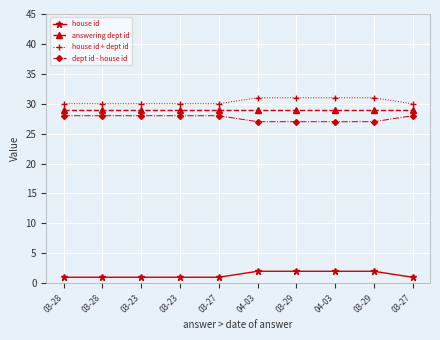

How many categories are shown in the chart?

10